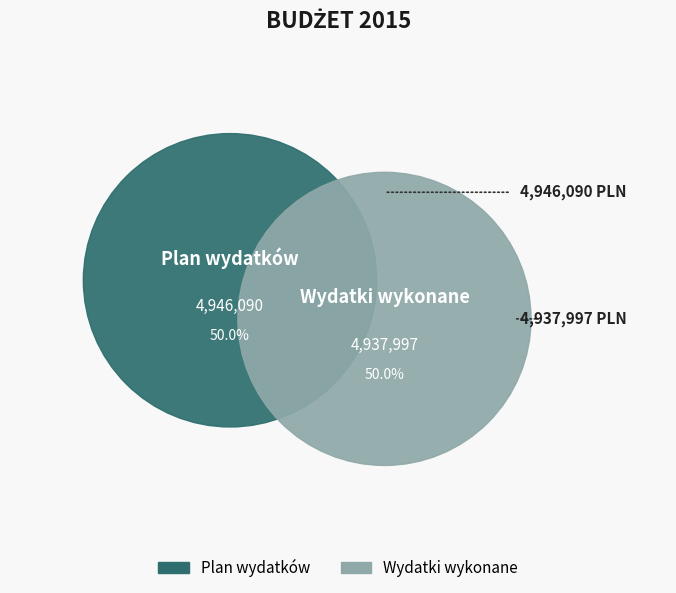

What portion of the pie excludes Plan wydatków?

50.0%